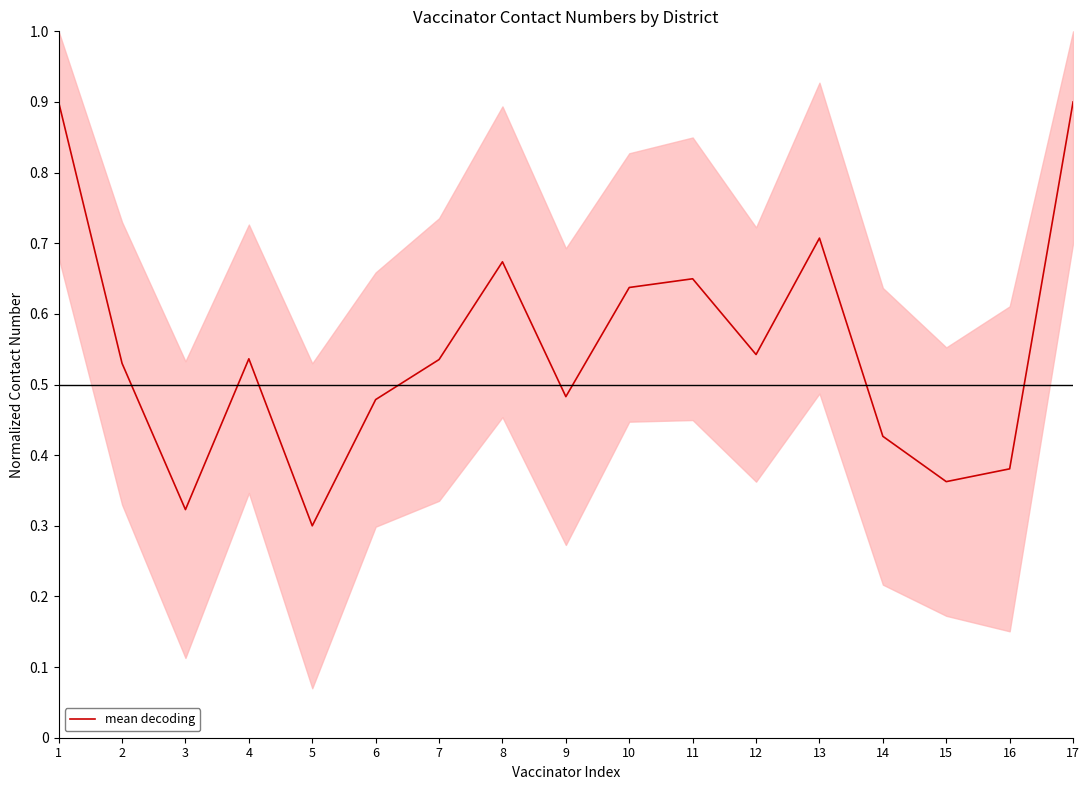

What is the difference between the maximum and second lowest values?

0.6